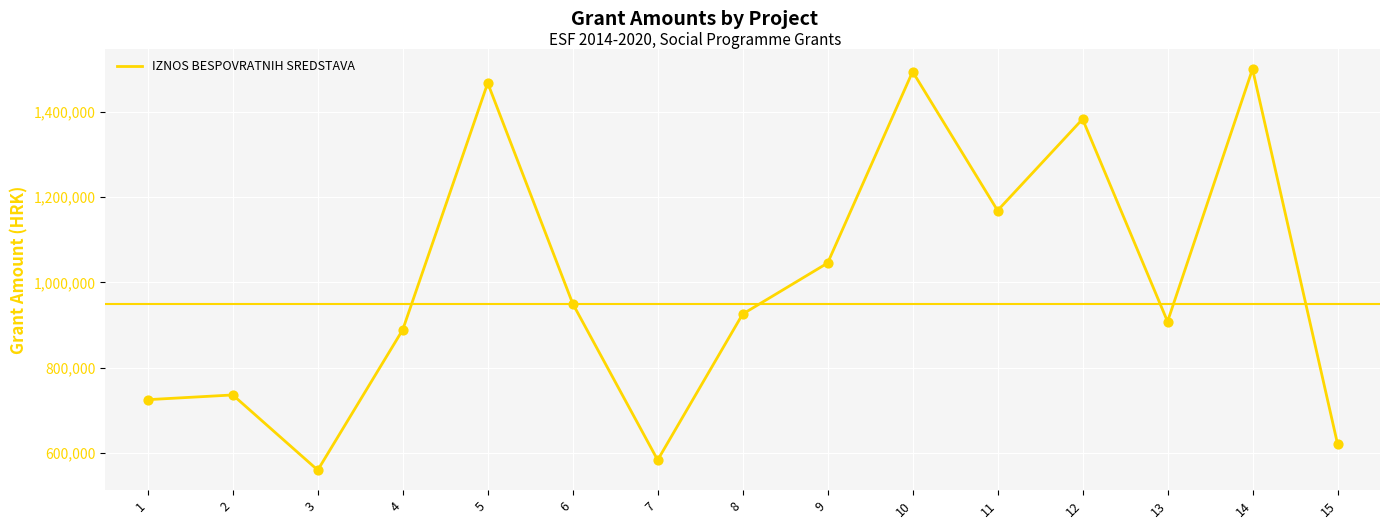

Between 13 and 10, which is larger?

10